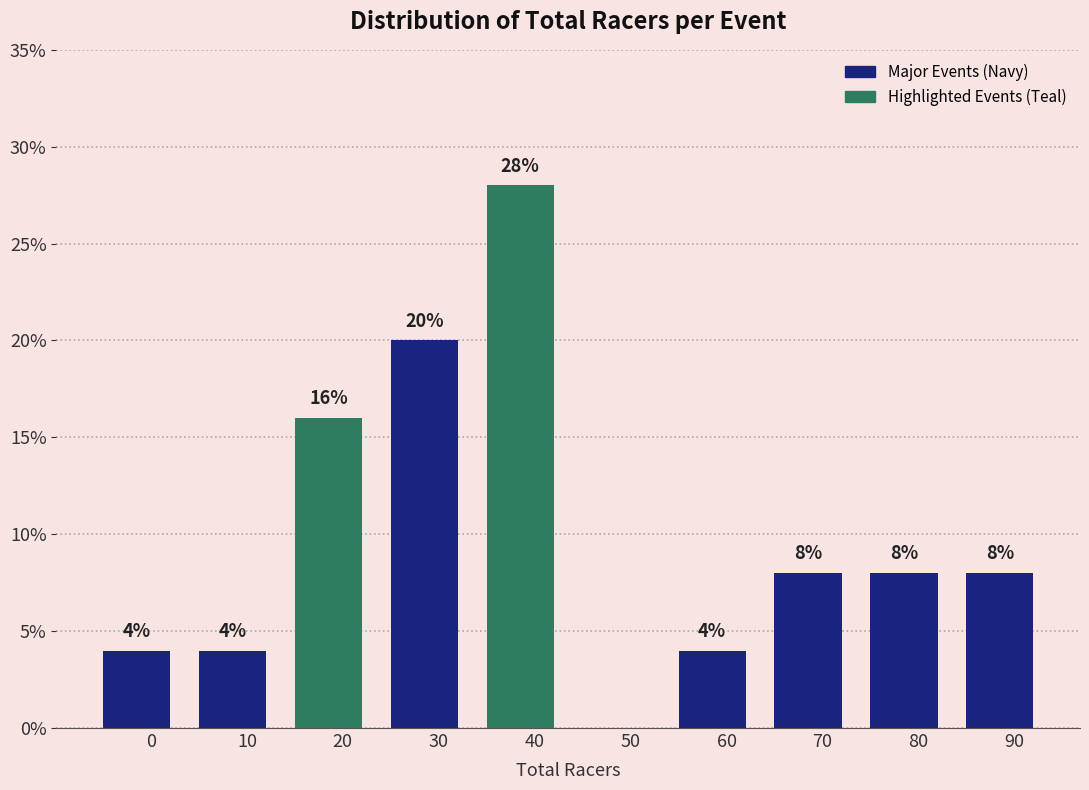

Reading left to right, what are all the values shown in this chart?

0=4.0	10=4.0	20=16.0	30=20.0	40=28.0	50=0.0	60=4.0	70=8.0	80=8.0	90=8.0